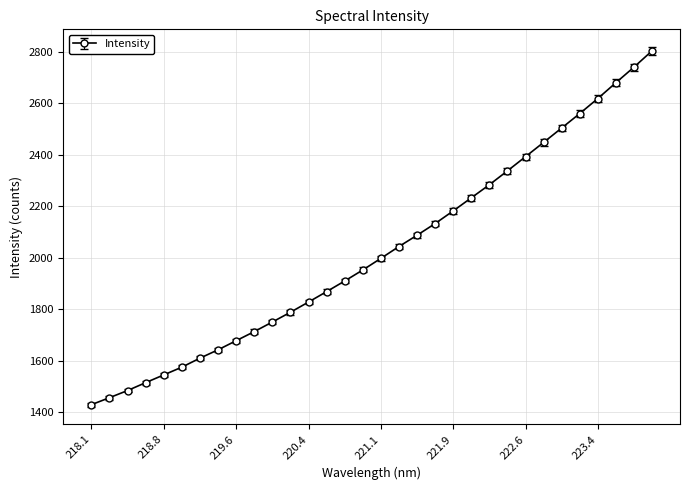

What is the minimum value shown in the chart?

1429.1